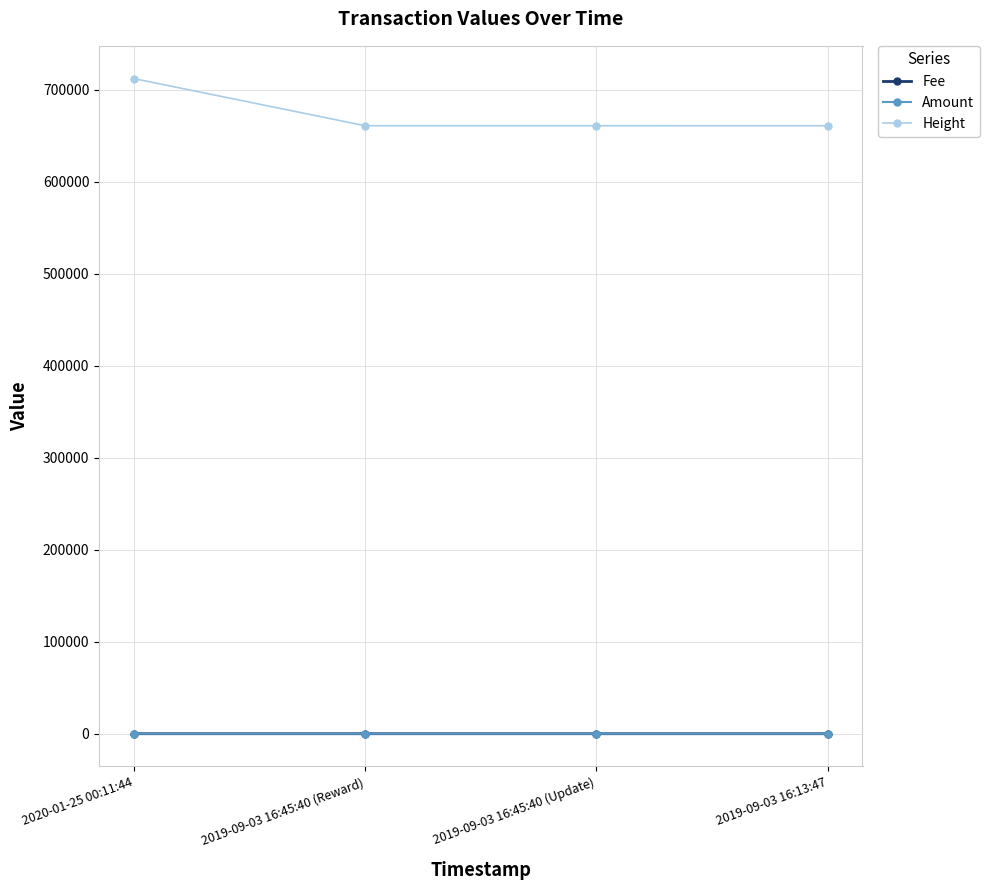

At how many categories does at least one series exceed 389822?

4